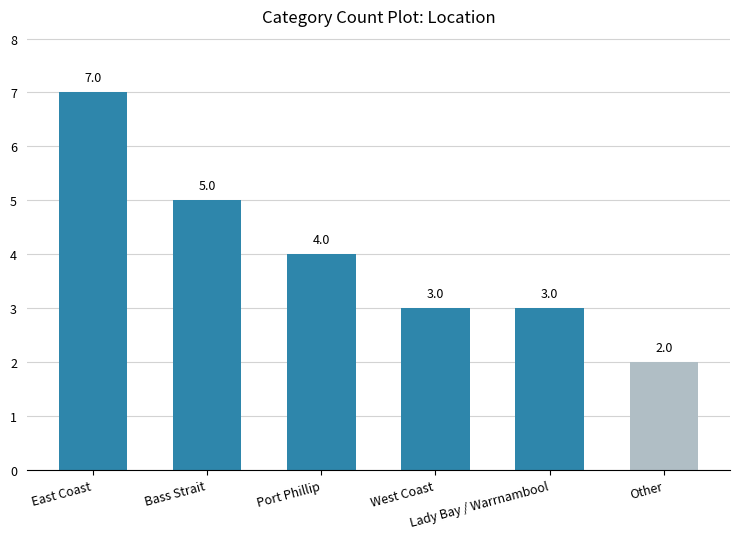

Reading left to right, transcribe all the data shown in this chart.

7	5	4	3	3	2